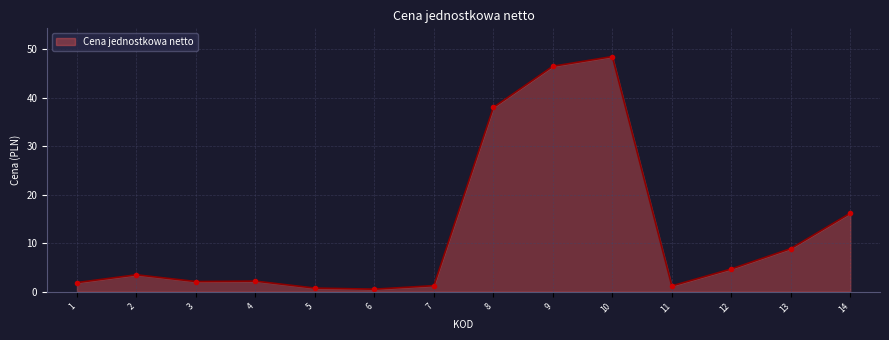

What is the greatest value displayed?

48.5